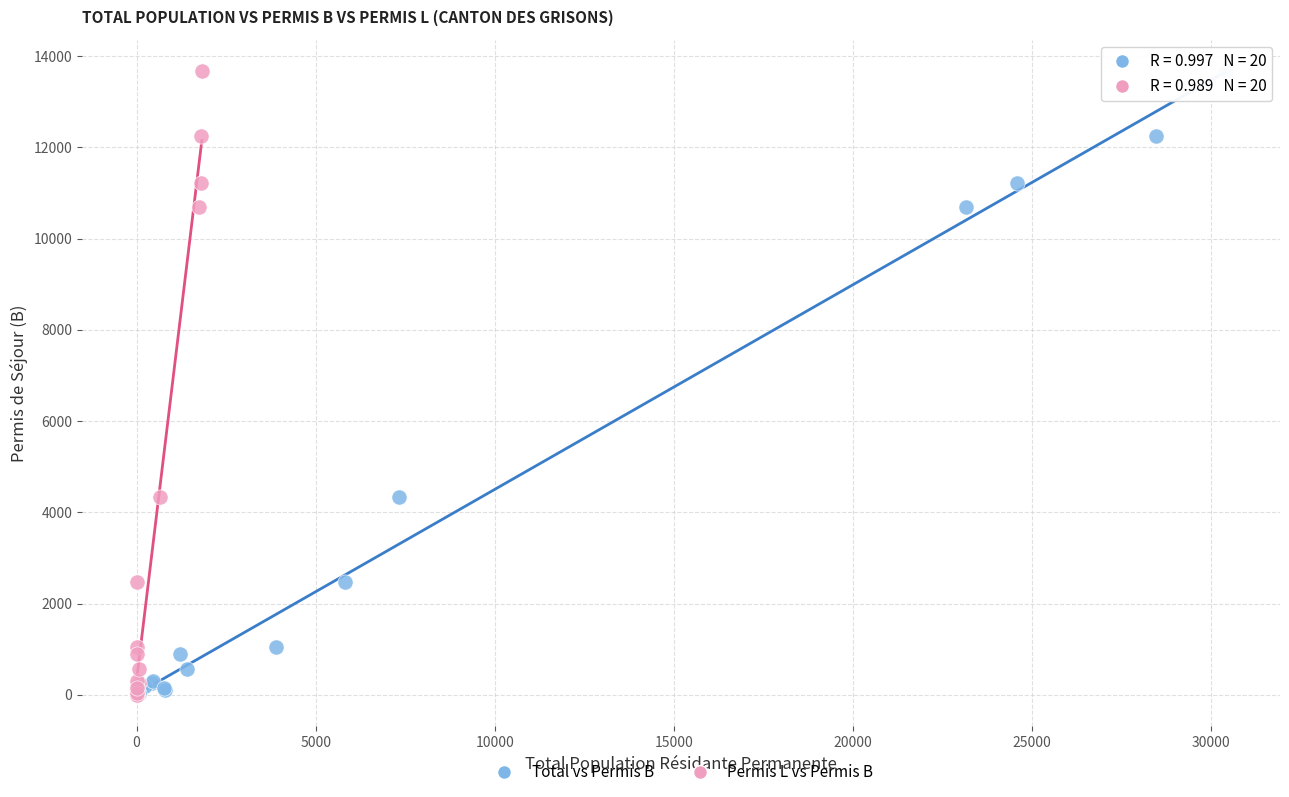

What are all the series names shown in the legend?

Total vs Permis B, Permis L vs Permis B